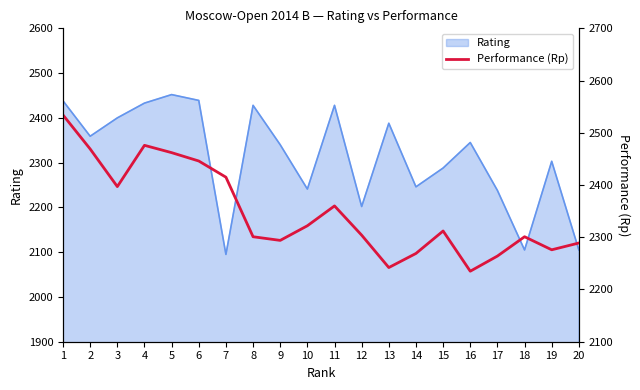

The value of Rating at 20 is 1446. True or false?

False